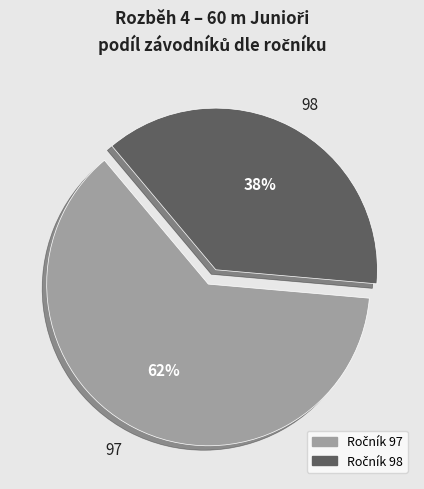

Which category has the smallest portion of the pie?

98